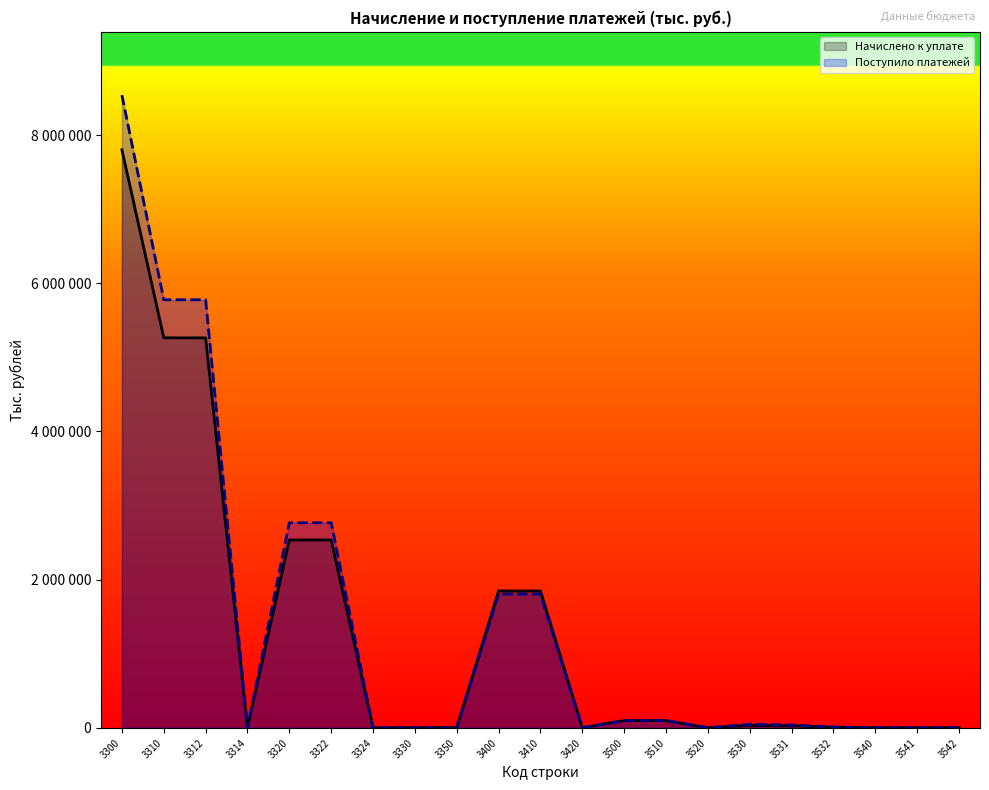

The value of Начислено к уплате at 3350 is 3118. True or false?

True